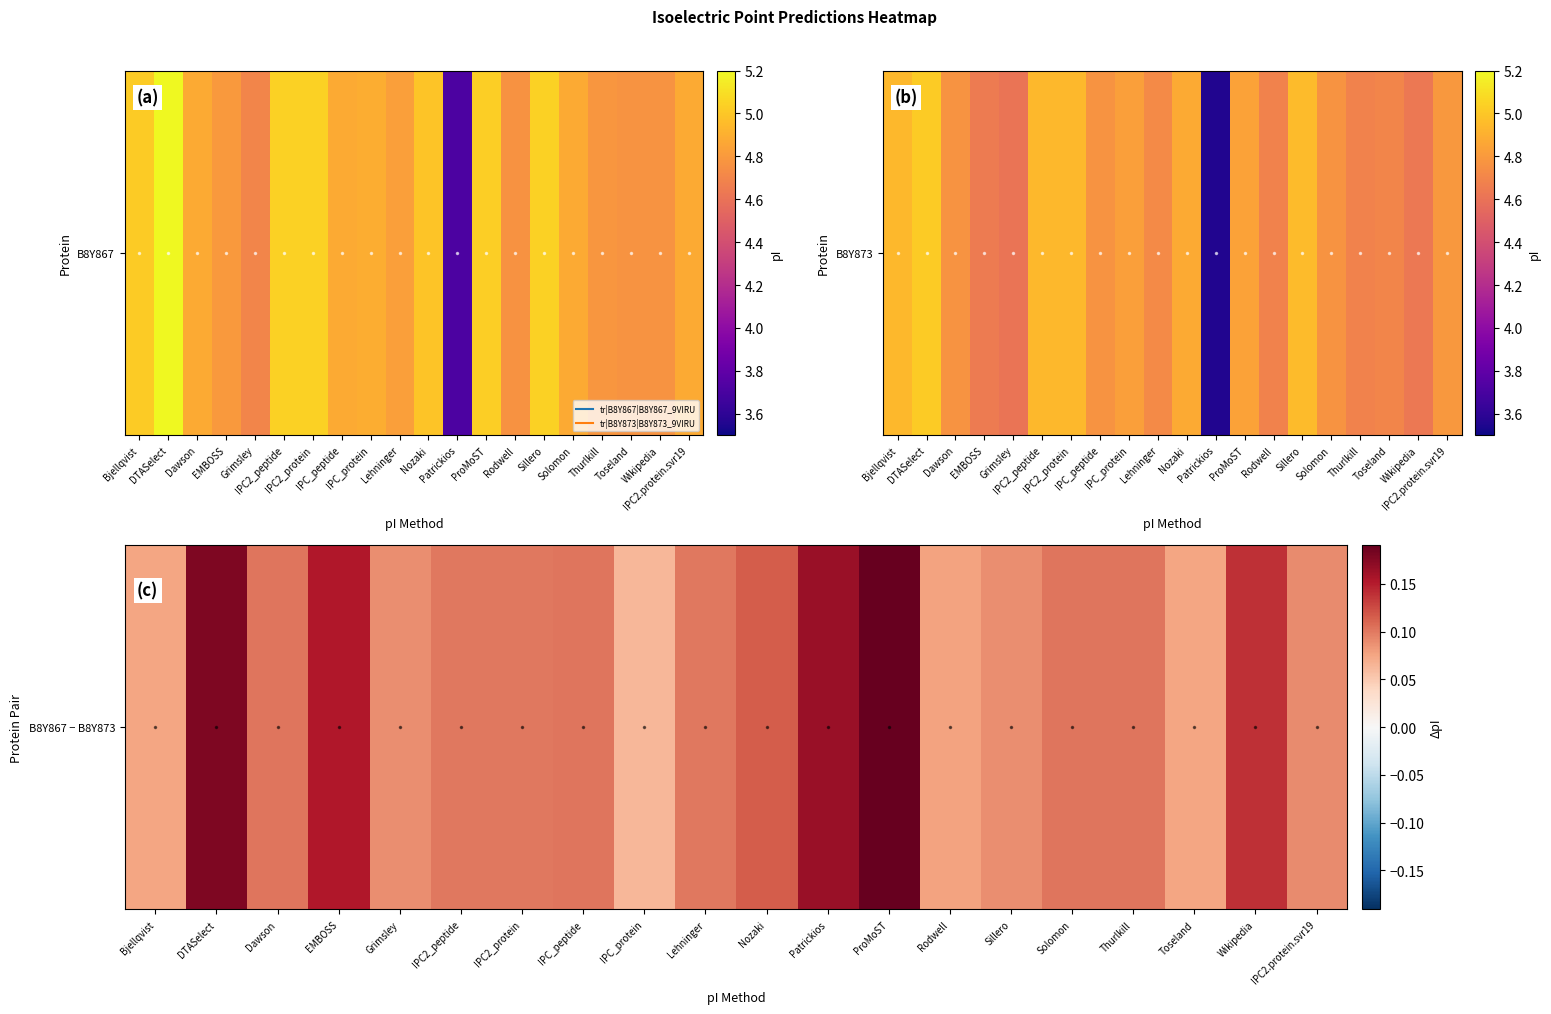

Count the values in the range 0 to 1.

20